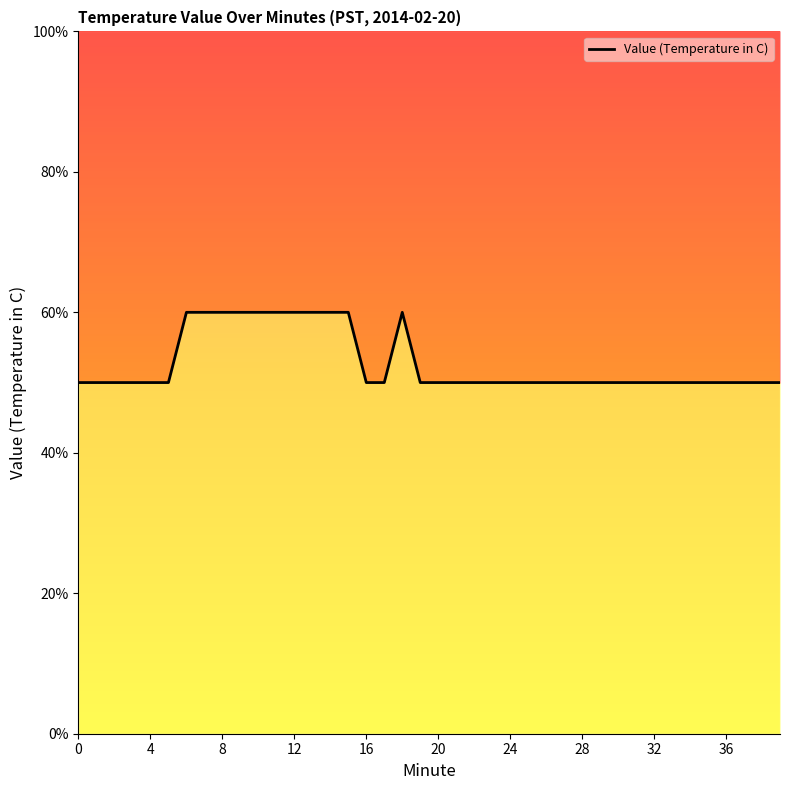

How many lines are shown in the chart?

1